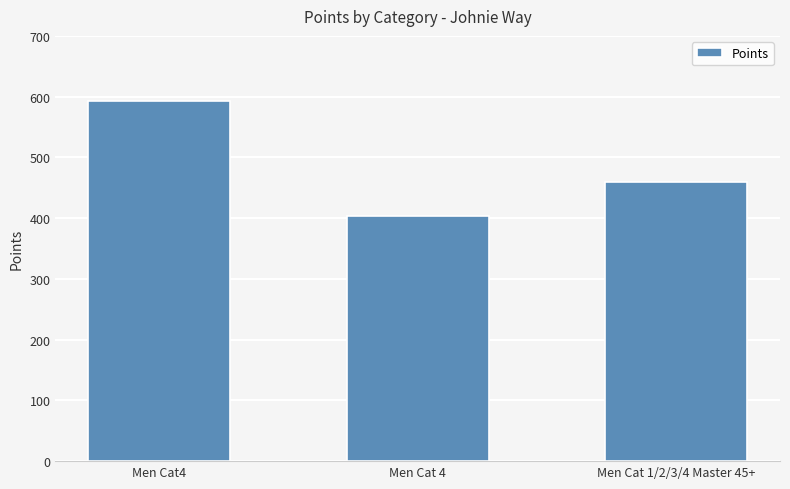

Read the value at Men Cat 1/2/3/4 Master 45+.

459.0